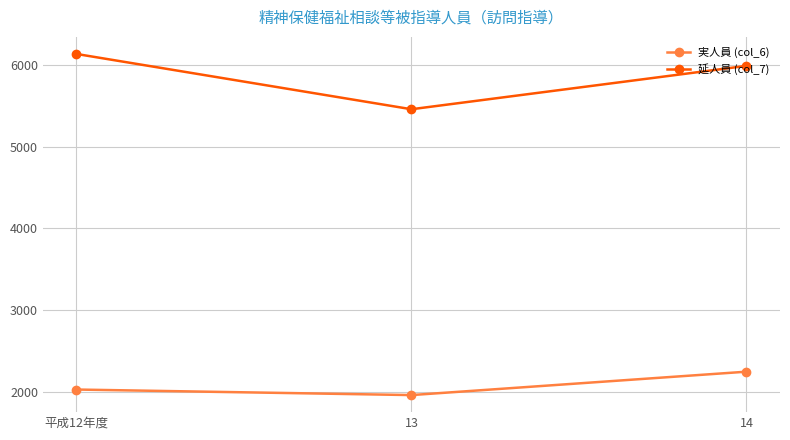

Rank the categories by 延人員 (col_7) value from lowest to highest.

13, 14, 平成12年度